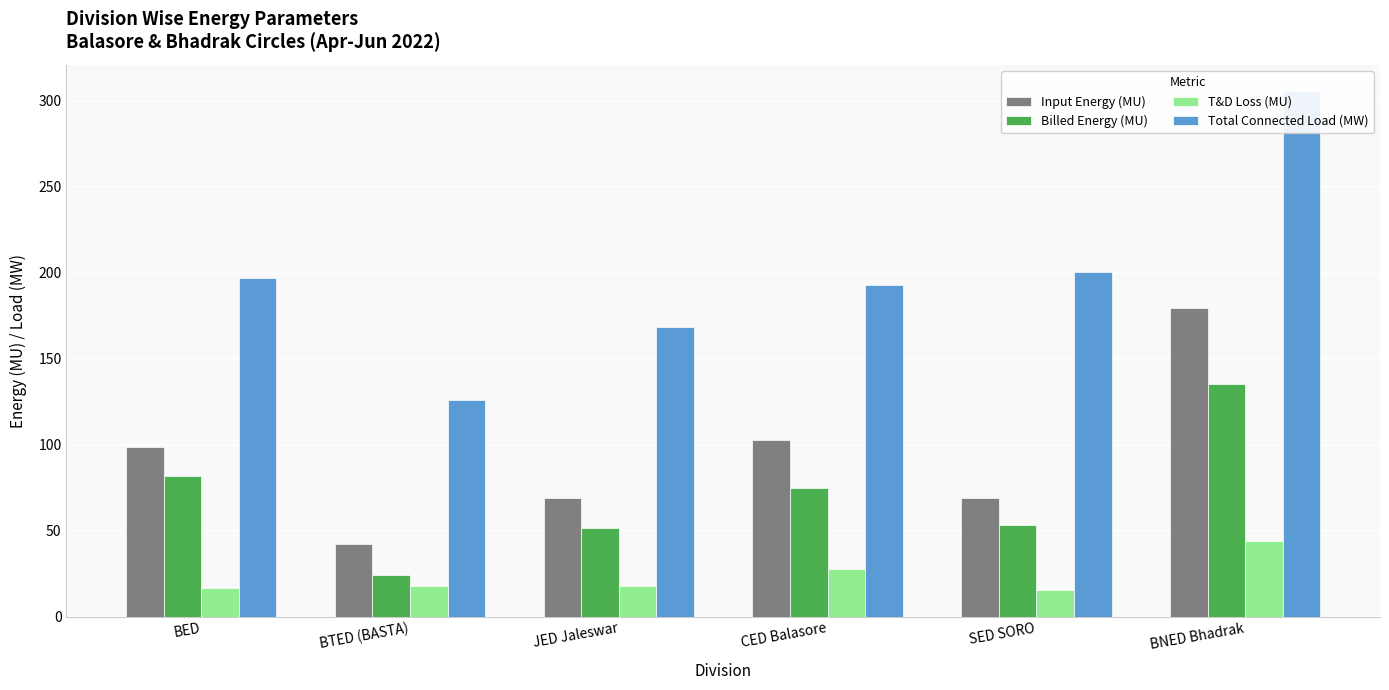

Reading right to left, transcribe all the data shown in this chart.

Input Energy (MU): 179.5	69.1	102.5	69.3	42.3	98.9
Billed Energy (MU): 135.4	53.5	74.9	51.4	24.2	82.1
T&D Loss (MU): 44.0	15.5	27.6	17.9	18.1	16.8
Total Connected Load (MW): 305.5	200.7	192.9	168.6	125.7	197.1